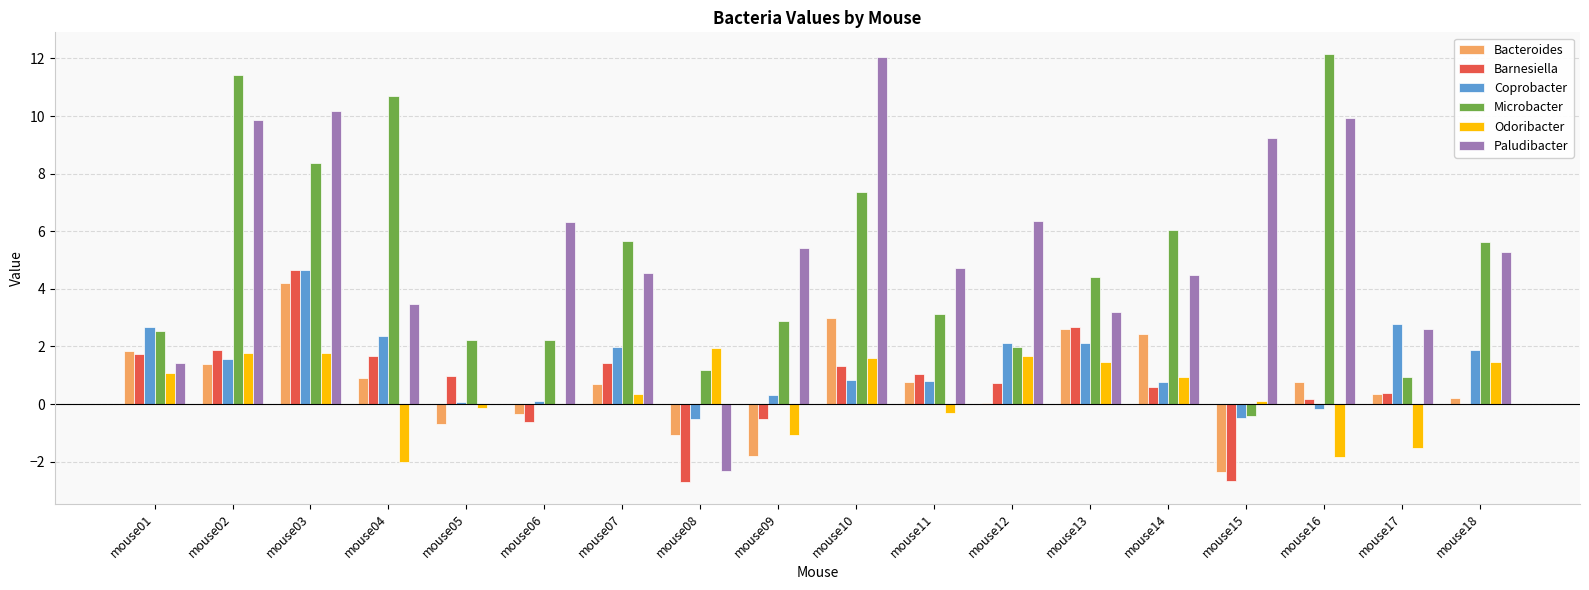

The Bacteroides series shows 0.9 at mouse04. True or false?

True